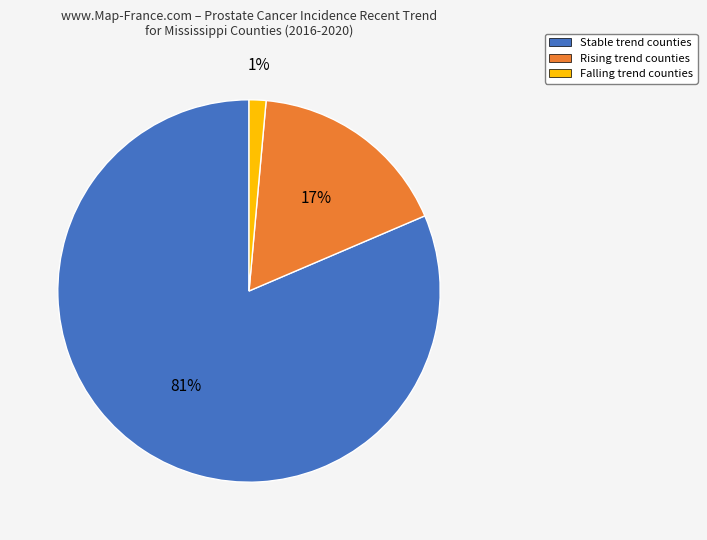

To the nearest percent, what is the average slice percentage?

33%